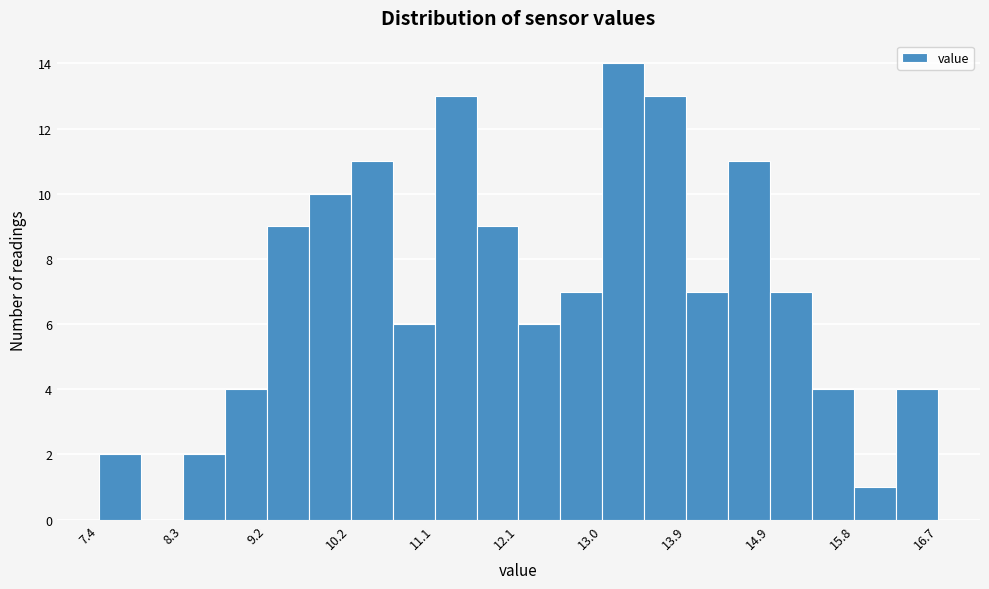

Over which range of the x-axis is the bar tallest?

13.0 to 13.5